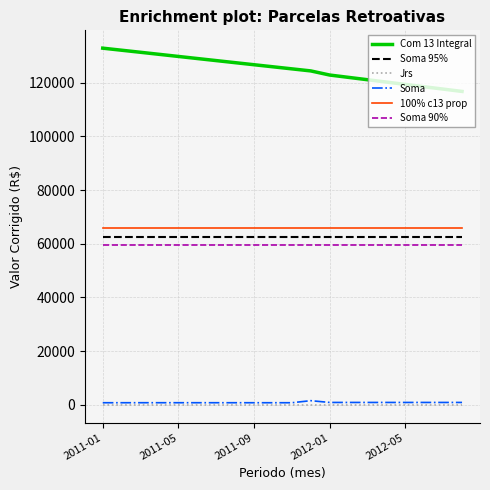

What is the minimum value for Com 13 Integral?

116785.9